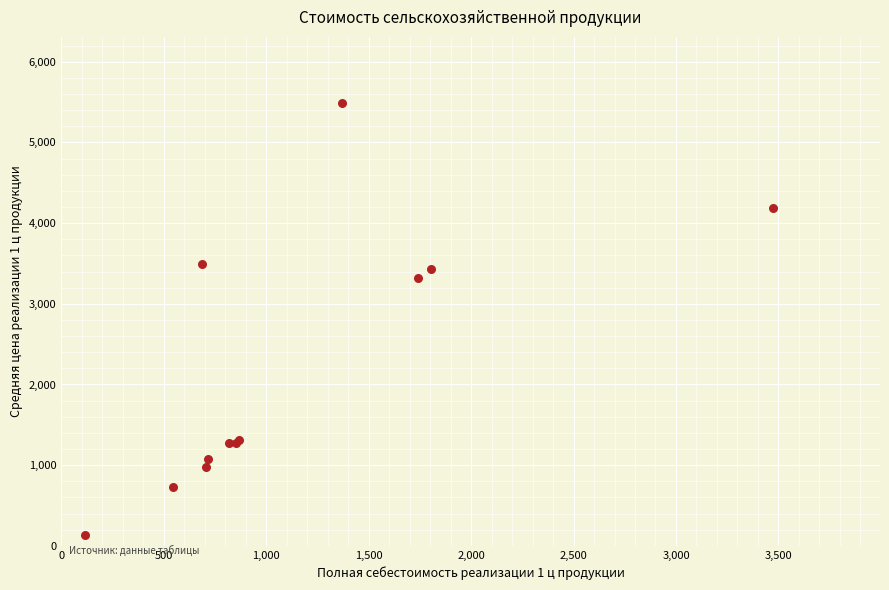

What Y value in the scatter plot is closest to 2810?

3323.1